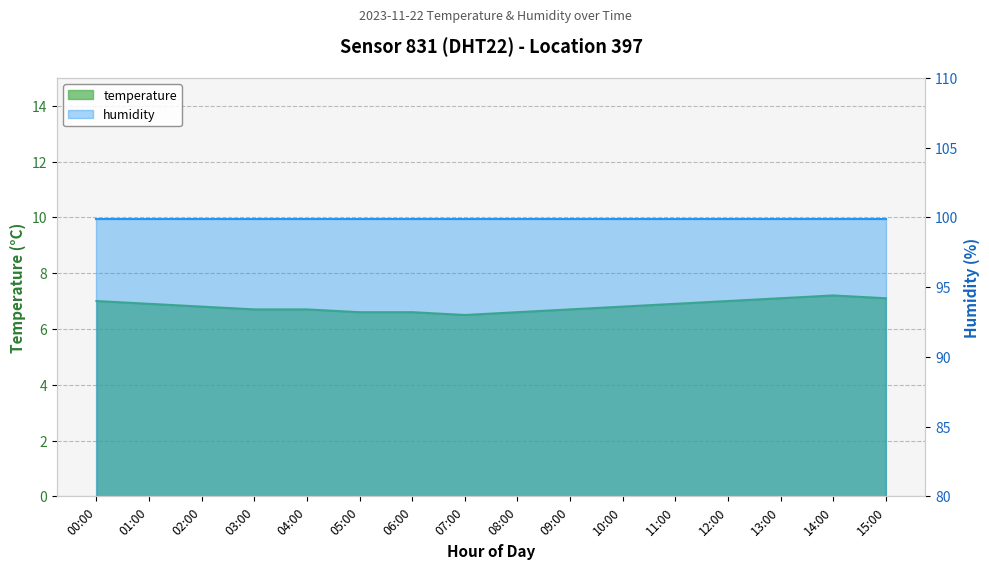

How many interior local peaks (higher than both neighbors) does the data have?

1